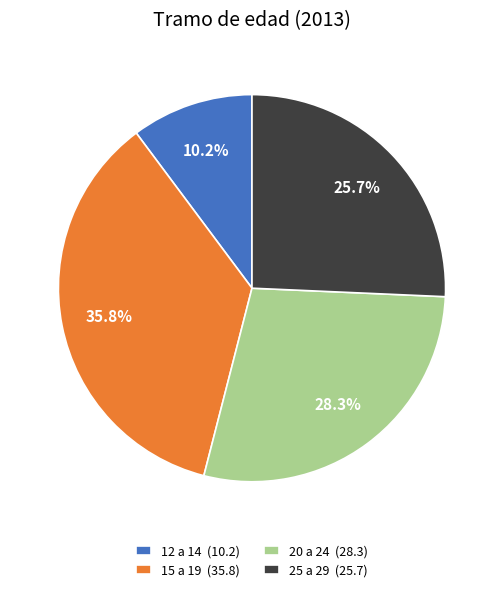

The 15 a 19 slice represents 36% of the pie. True or false?

True